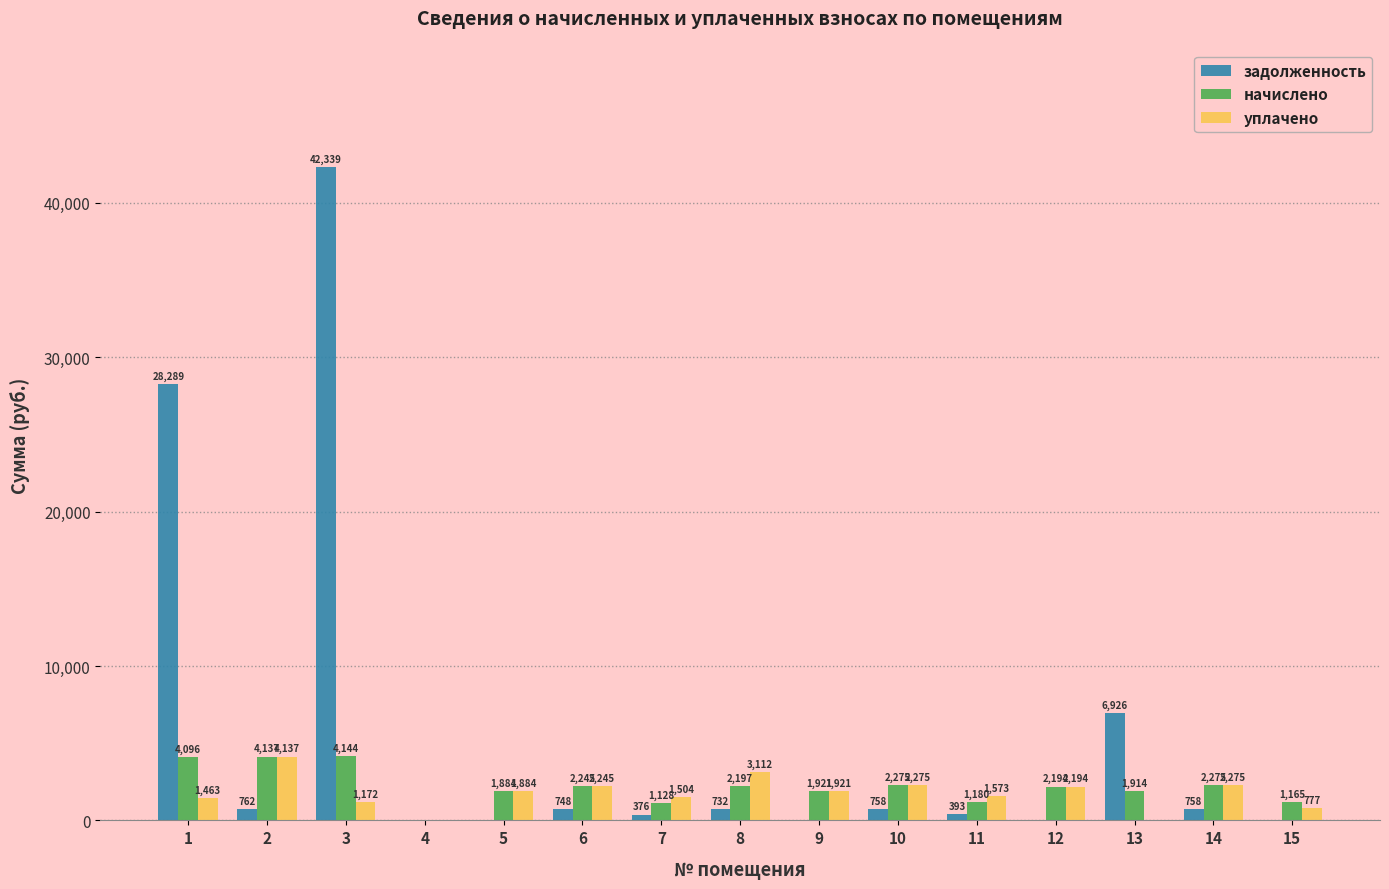

Is it true that задолженность equals 0.0 at 9?

True